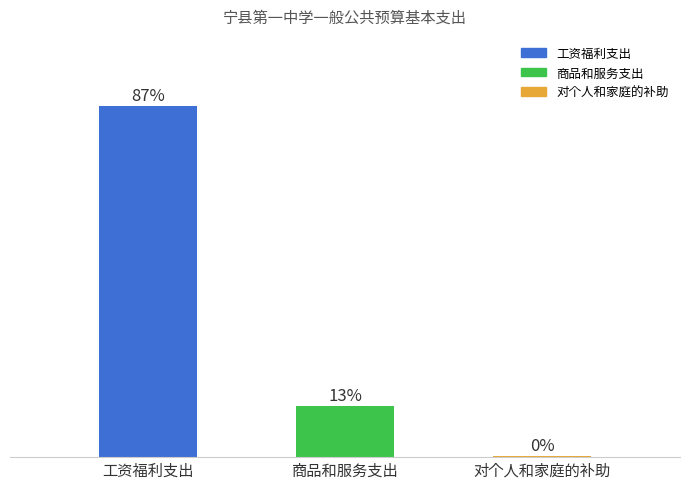

Are the bars grouped side by side (vs. stacked)?

No